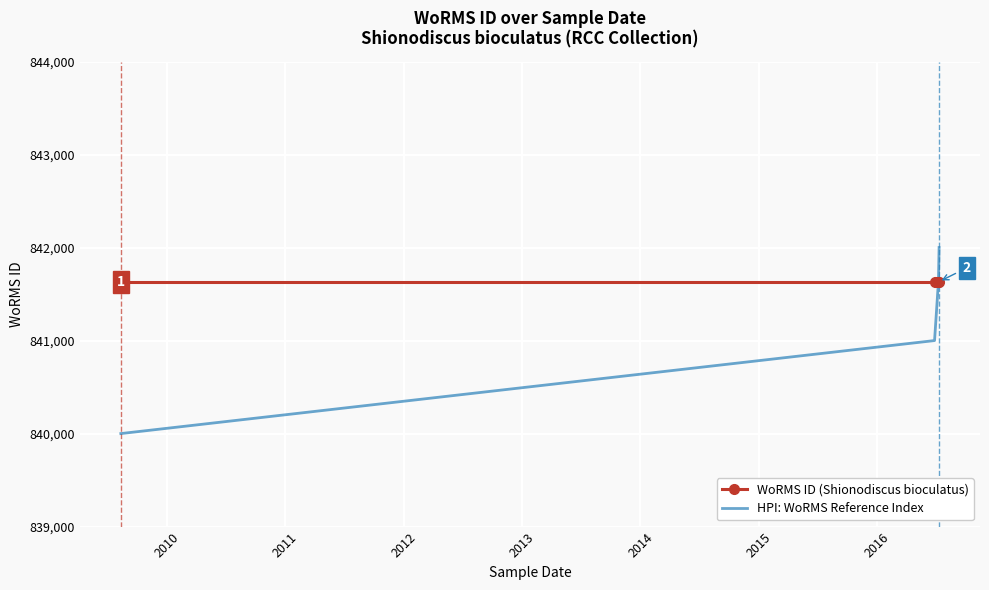

Which series has the widest spread of values?

HPI: WoRMS Reference Index